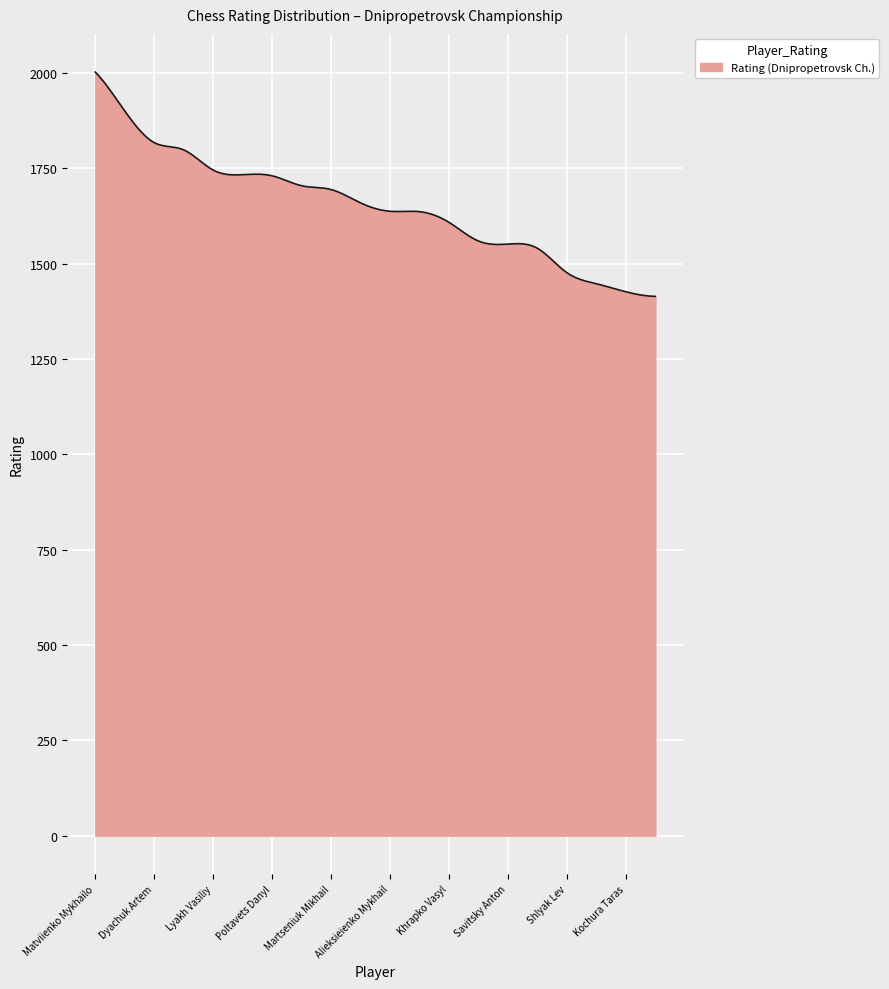

What is the smallest value displayed?

1414.0